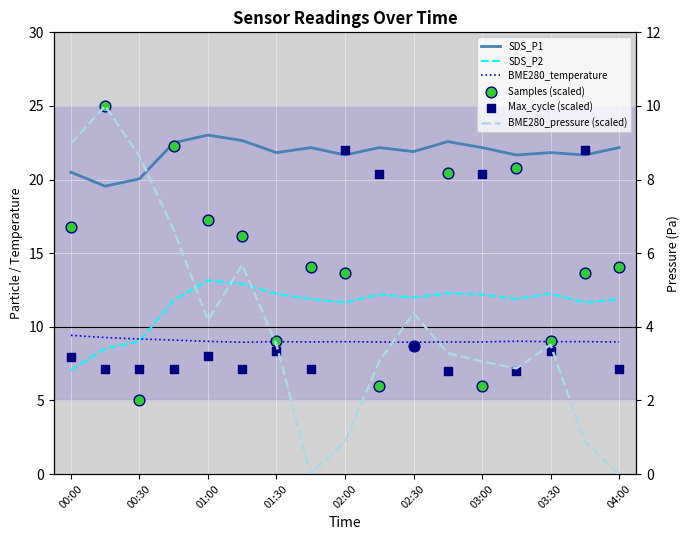

What are all the series names shown in the legend?

SDS_P1, SDS_P2, BME280_temperature, Samples (scaled), Max_cycle (scaled), BME280_pressure (scaled)